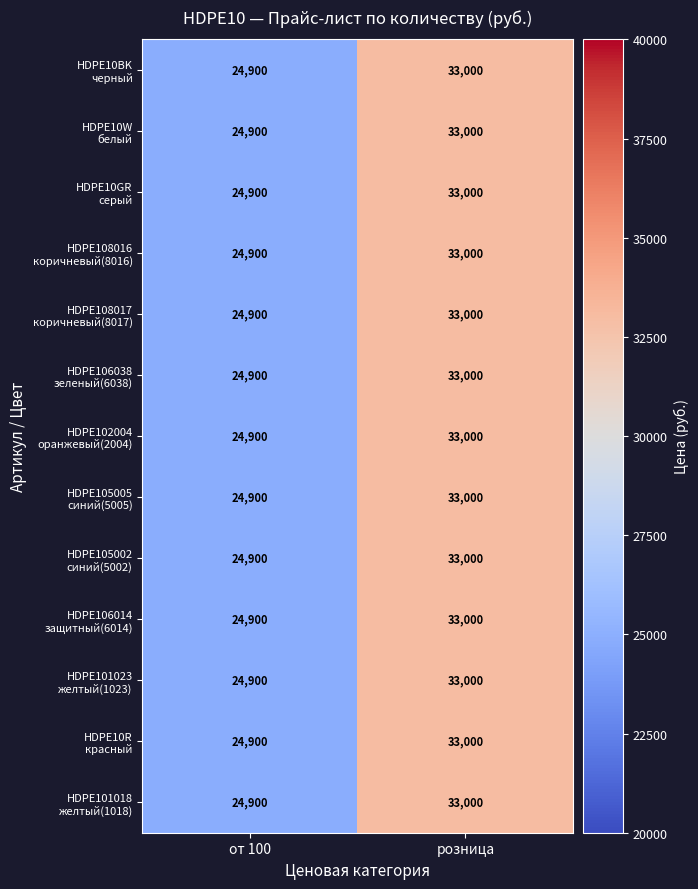

At which category is the sum across all series the highest?

розница